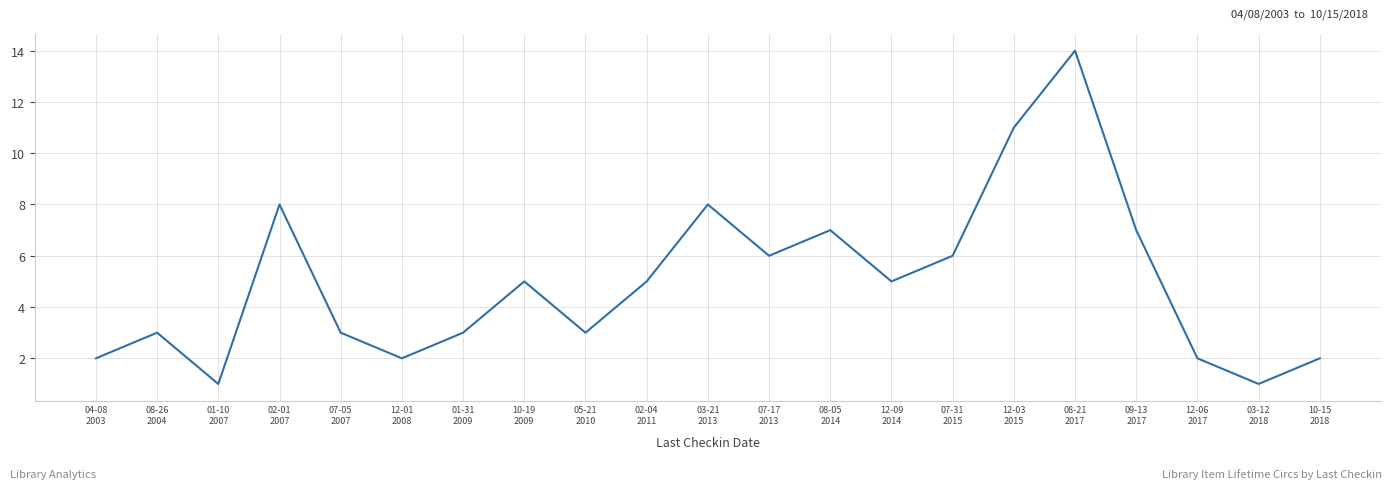

Reading left to right, what are all the values shown in this chart?

04-08
2003=2	08-26
2004=3	01-10
2007=1	02-01
2007=8	07-05
2007=3	12-01
2008=2	01-31
2009=3	10-19
2009=5	05-21
2010=3	02-04
2011=5	03-21
2013=8	07-17
2013=6	08-05
2014=7	12-09
2014=5	07-31
2015=6	12-03
2015=11	08-21
2017=14	09-13
2017=7	12-06
2017=2	03-12
2018=1	10-15
2018=2